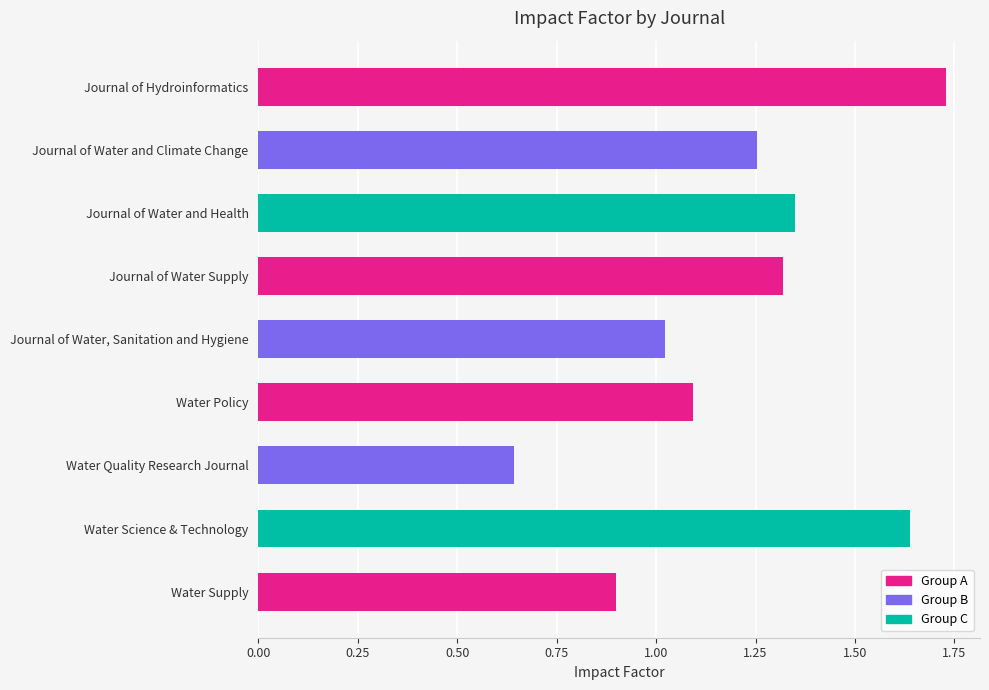

Which label corresponds to the largest value in the chart?

Journal of Hydroinformatics